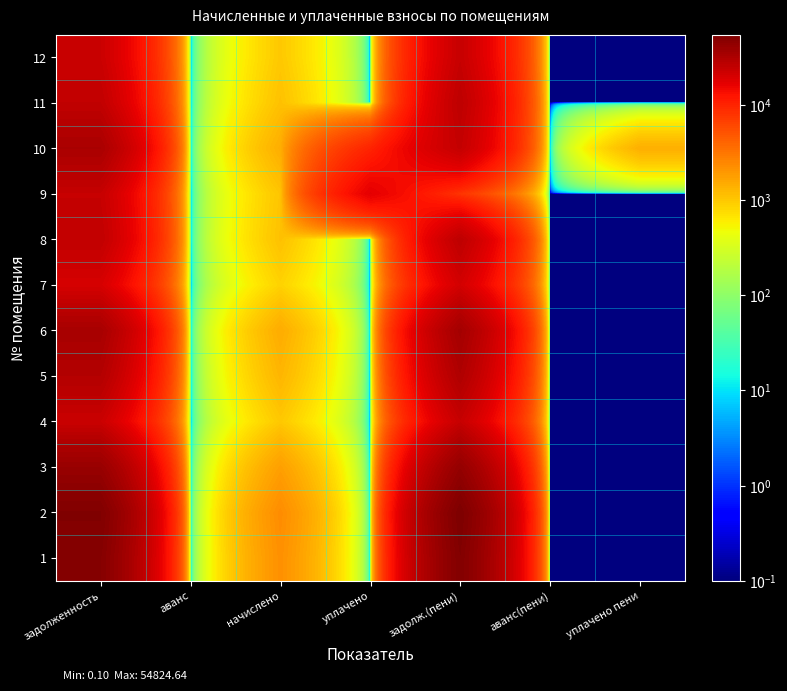

Reading right to left, transcribe all the data shown in this chart.

1: уплачено пени=0.1	аванс(пени)=0.1	задолж.(пени)=52074.7	уплачено=0.1	начислено=2181.6	аванс=0.1	задолженность=49893.1
2: уплачено пени=0.1	аванс(пени)=0.1	задолж.(пени)=54824.6	уплачено=0.1	начислено=2296.8	аванс=0.1	задолженность=52527.8
3: уплачено пени=0.1	аванс(пени)=0.1	задолж.(пени)=42163.9	уплачено=0.1	начислено=1766.4	аванс=0.1	задолженность=40397.5
4: уплачено пени=0.1	аванс(пени)=0.1	задолж.(пени)=23774.6	уплачено=0.1	начислено=996.0	аванс=0.1	задолженность=22778.6
5: уплачено пени=0.1	аванс(пени)=0.1	задолж.(пени)=30878.2	уплачено=0.1	начислено=1293.6	аванс=0.1	задолженность=29584.6
6: уплачено пени=0.1	аванс(пени)=0.1	задолж.(пени)=35289.4	уплачено=0.1	начислено=1478.4	аванс=0.1	задолженность=33811.0
7: уплачено пени=0.1	аванс(пени)=0.1	задолж.(пени)=20623.7	уплачено=0.1	начислено=864.0	аванс=0.1	задолженность=19759.7
8: уплачено пени=0.1	аванс(пени)=0.1	задолж.(пени)=26352.5	уплачено=0.1	начислено=1104.0	аванс=0.1	задолженность=25248.5
9: уплачено пени=0.1	аванс(пени)=0.1	задолж.(пени)=7941.9	уплачено=16978.5	начислено=1044.0	аванс=0.1	задолженность=23876.4
10: уплачено пени=1411.3	аванс(пени)=0.1	задолж.(пени)=24435.2	уплачено=9937.6	начислено=1440.0	аванс=0.1	задолженность=32932.8
11: уплачено пени=0.1	аванс(пени)=0.1	задолж.(пени)=26352.5	уплачено=0.1	начислено=1104.0	аванс=0.1	задолженность=25248.5
12: уплачено пени=0.1	аванс(пени)=0.1	задолж.(пени)=23831.8	уплачено=0.1	начислено=998.4	аванс=0.1	задолженность=22833.4